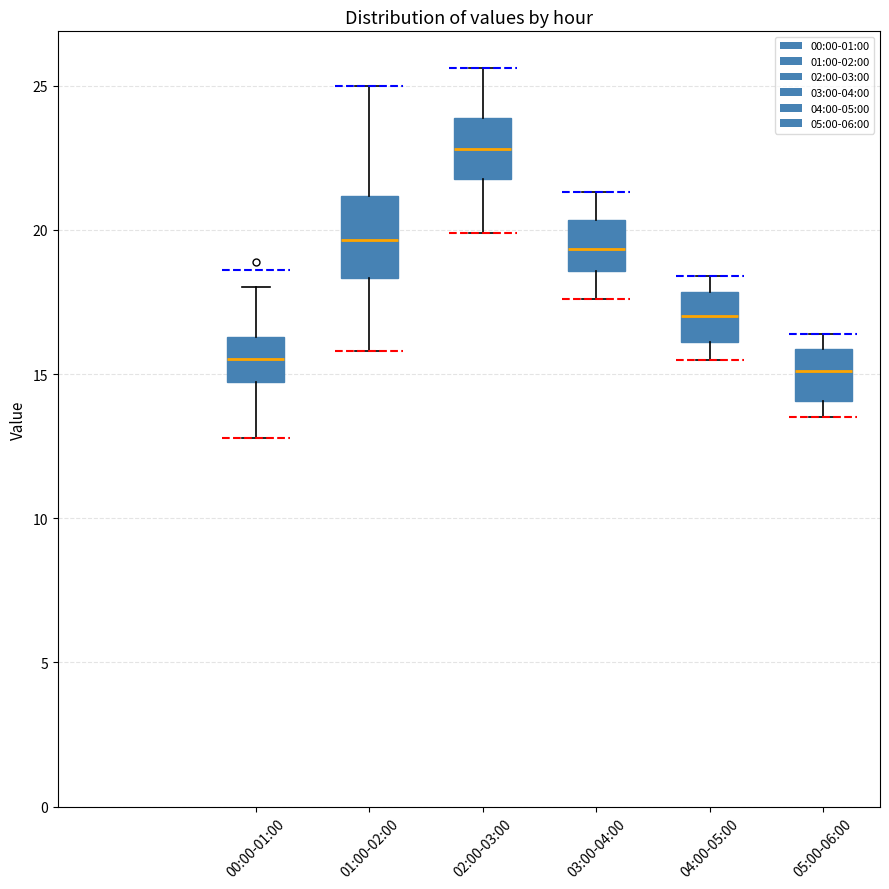

Reading left to right, read every box against the y-axis: the position of its median line, the range the box covers, and the ends of its whiskers. The values are not printed on the chart, so give them approximately, as read against the axis.

00:00-01:00: median 15.5, box 14.5 to 16.5, whiskers 13.0 to 18.0
01:00-02:00: median 19.5, box 18.5 to 21.0, whiskers 16.0 to 25.0
02:00-03:00: median 23.0, box 22.0 to 24.0, whiskers 20.0 to 25.5
03:00-04:00: median 19.5, box 18.5 to 20.5, whiskers 17.5 to 21.5
04:00-05:00: median 17.0, box 16.0 to 18.0, whiskers 15.5 to 18.5
05:00-06:00: median 15.0, box 14.0 to 16.0, whiskers 13.5 to 16.5